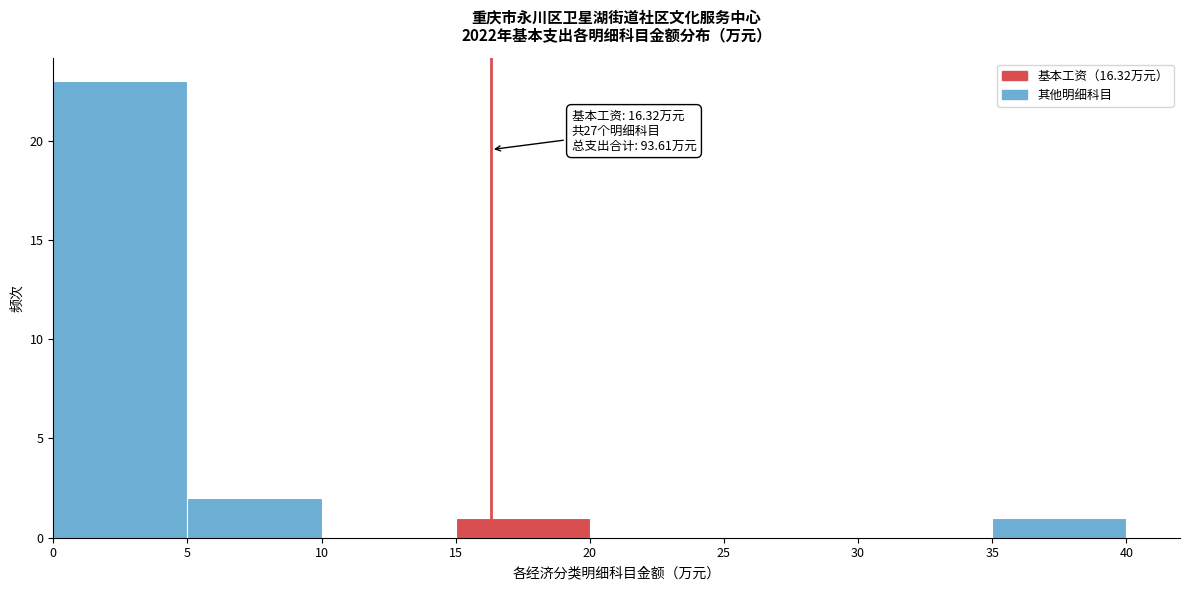

Which range on the x-axis has the tallest bar?

0 to 5